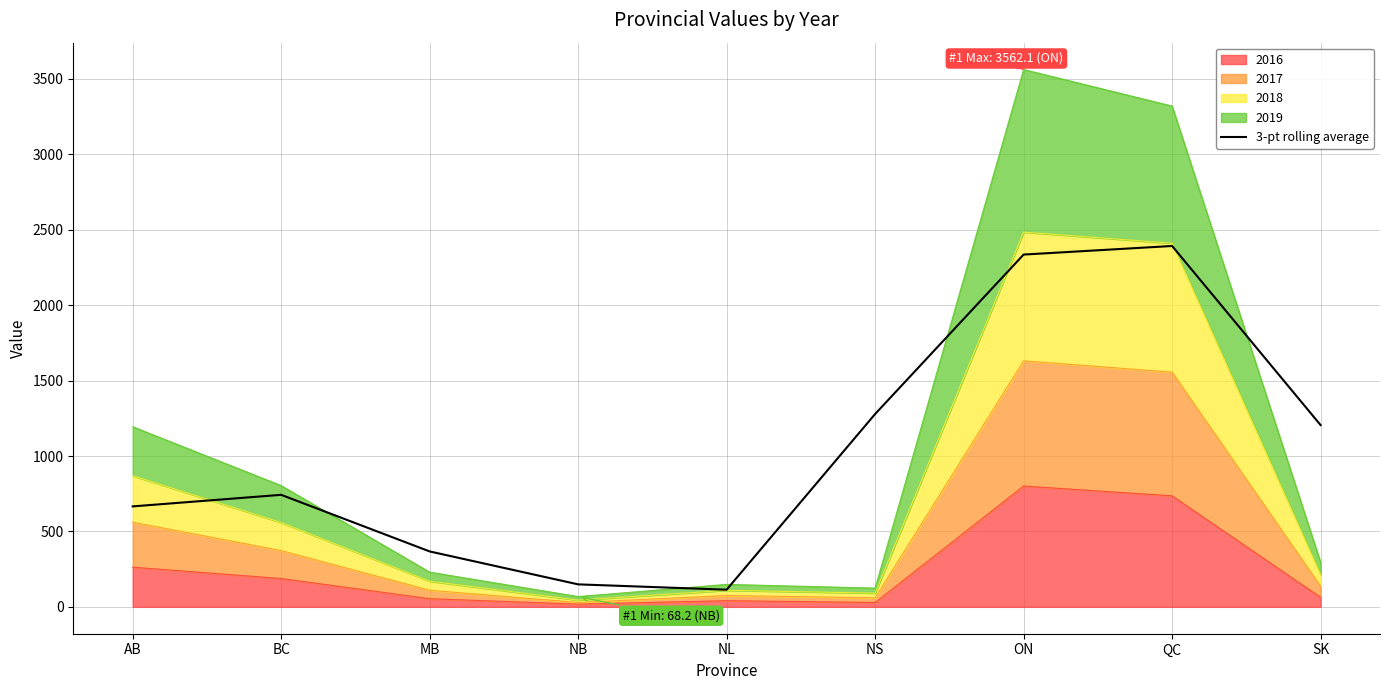

Reading left to right, what are all the values shown in this chart?

666.0	742.7	367.4	149.1	113.8	1278.5	2335.5	2392.3	1204.9